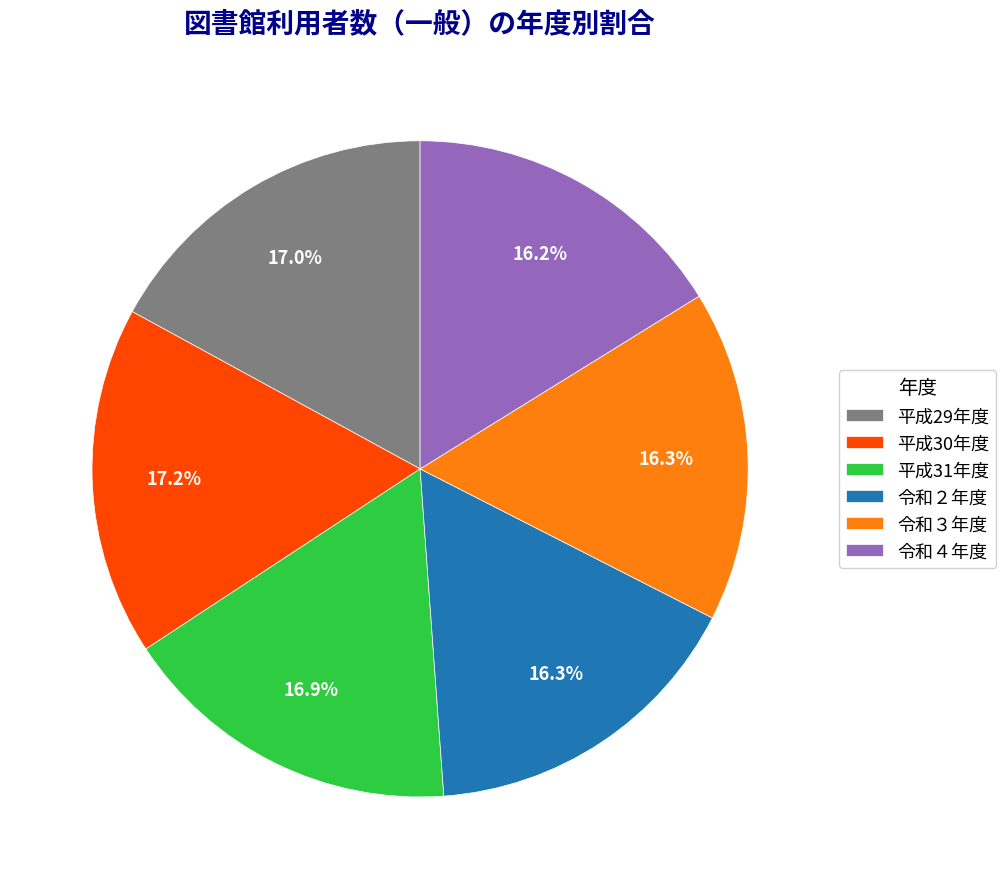

Is the sum of 令和３年度 and 平成31年度 greater than half?

No